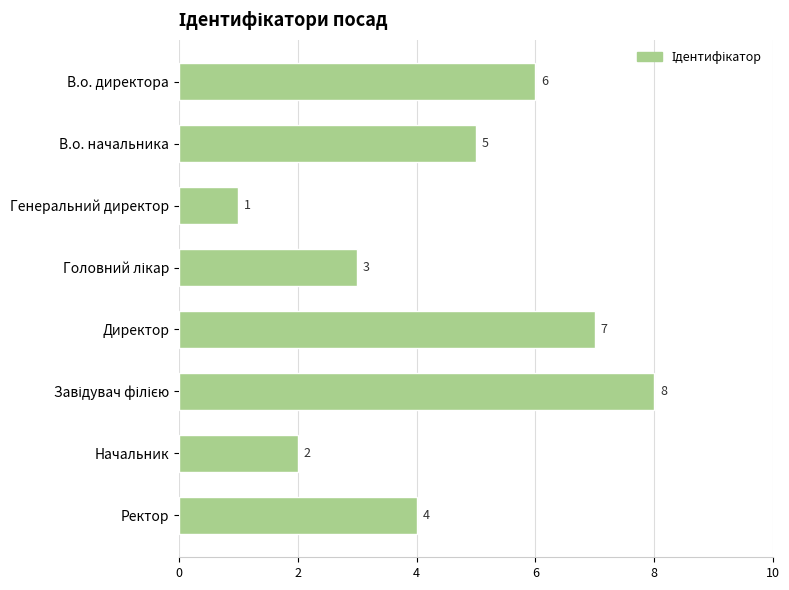

What is the sum of all values?

36